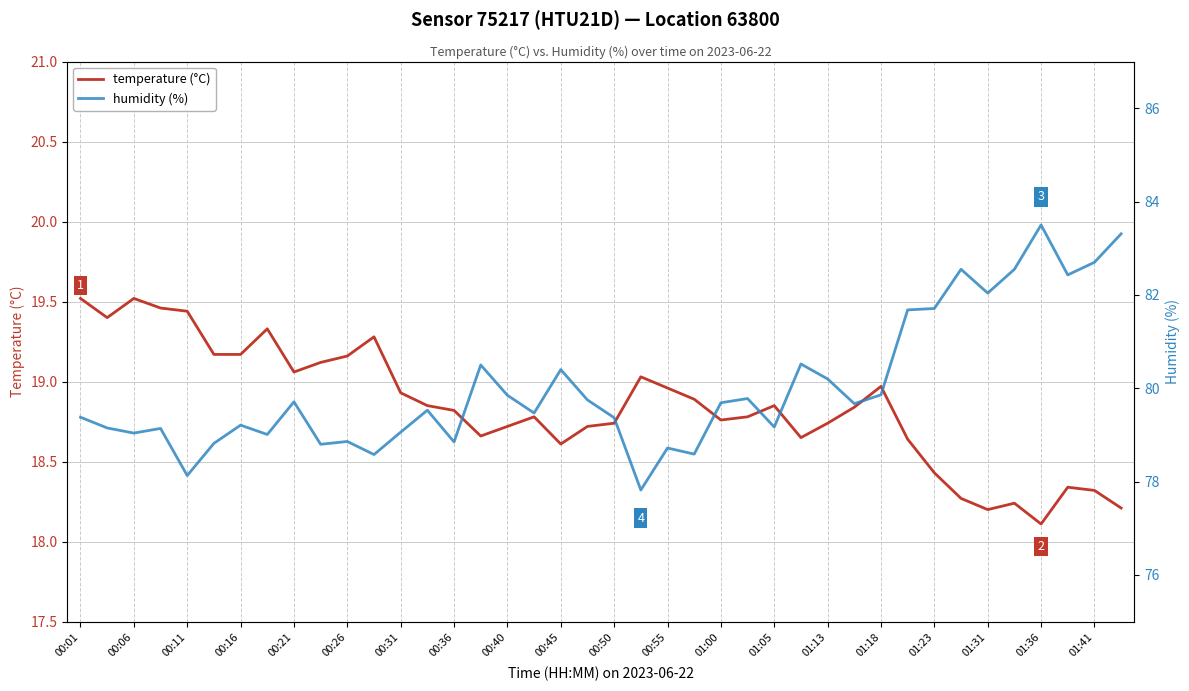

Reading left to right, what are all the values shown in this chart?

temperature (°C): 19.5	19.4	19.5	19.5	19.4	19.2	19.2	19.3	19.1	19.1	19.2	19.3	18.9	18.9	18.8	18.7	18.7	18.8	18.6	18.7	18.7	19.0	19.0	18.9	18.8	18.8	18.9	18.6	18.7	18.8	19.0	18.6	18.4	18.3	18.2	18.2	18.1	18.3	18.3	18.2
humidity (%): 79.4	79.2	79.0	79.1	78.1	78.8	79.2	79.0	79.7	78.8	78.9	78.6	79.1	79.5	78.8	80.5	79.8	79.5	80.4	79.8	79.4	77.8	78.7	78.6	79.7	79.8	79.2	80.5	80.2	79.7	79.9	81.7	81.7	82.5	82.0	82.5	83.5	82.4	82.7	83.3